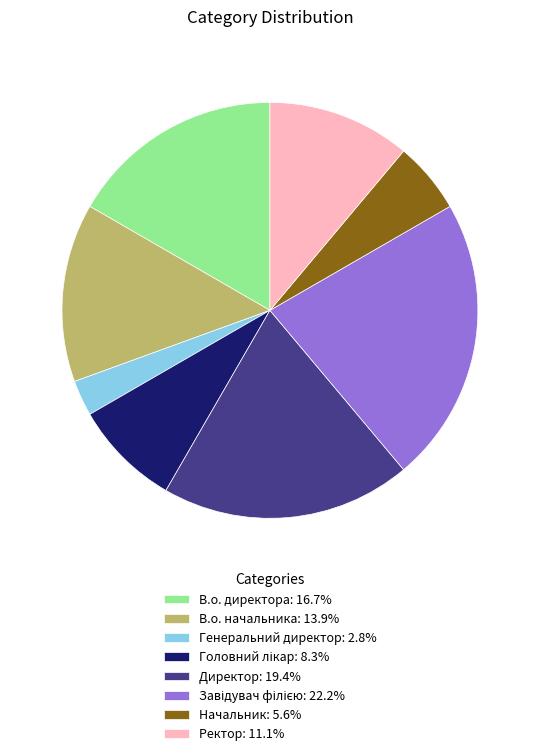

What is the ratio of the value at Ректор: 11.1% to the value at Директор: 19.4%?

0.6